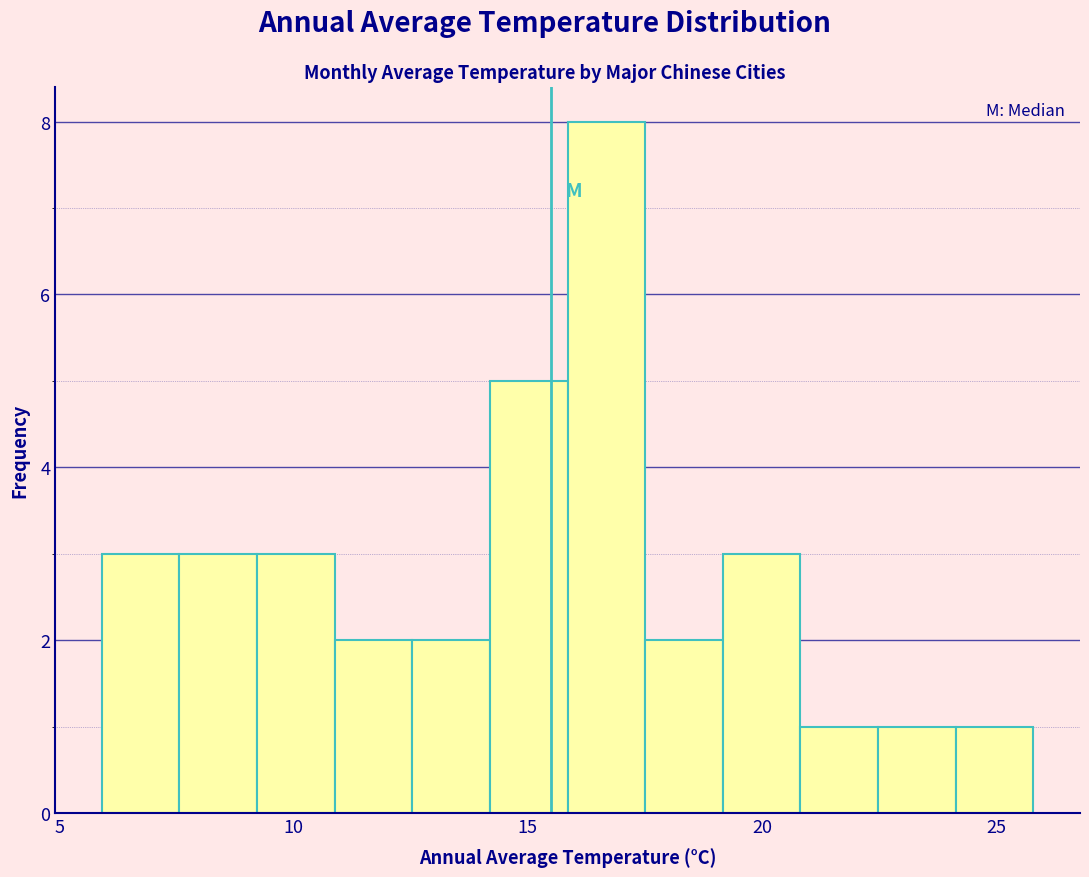

Around what value on the x-axis is the tallest bar? Give the approximate position of its centre, as read against the axis.

16.5